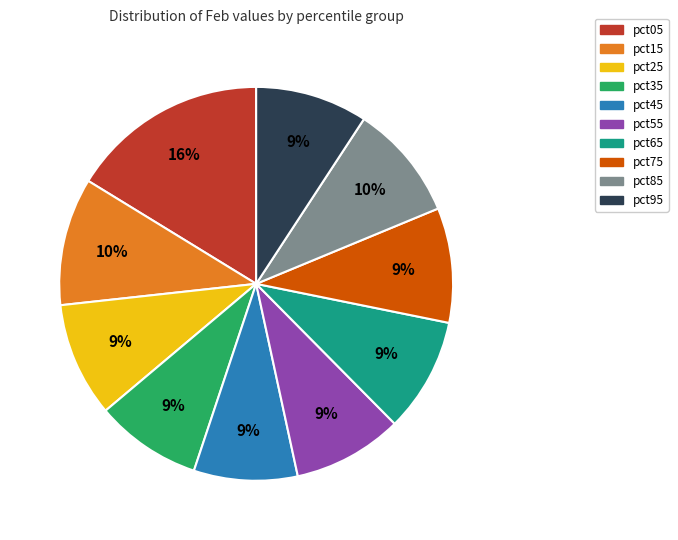

Is there a majority slice in this chart?

No